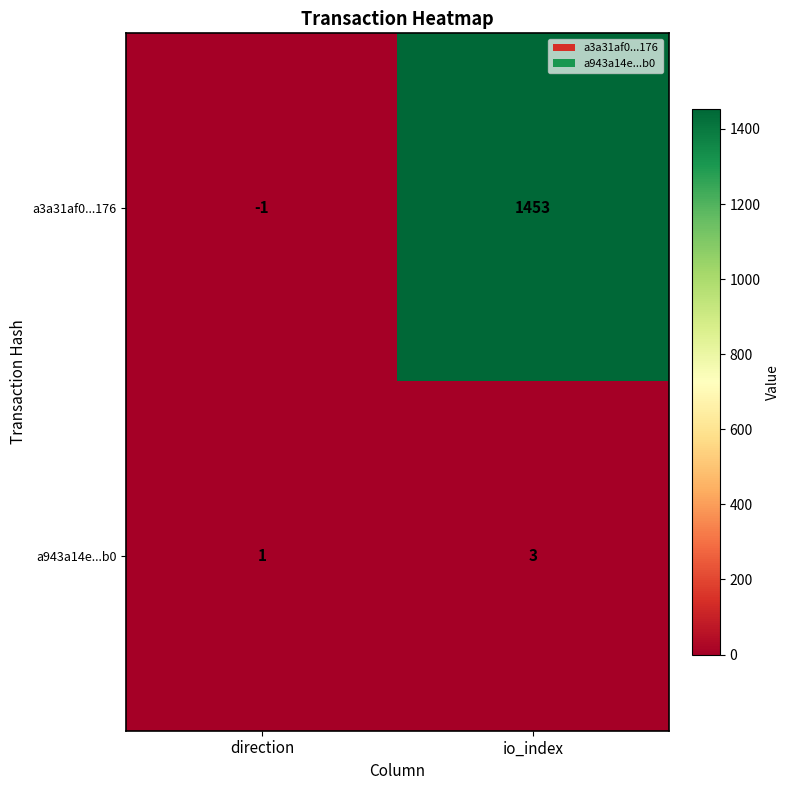

Where is a943a14e...b0 nearest to the value 2?

direction